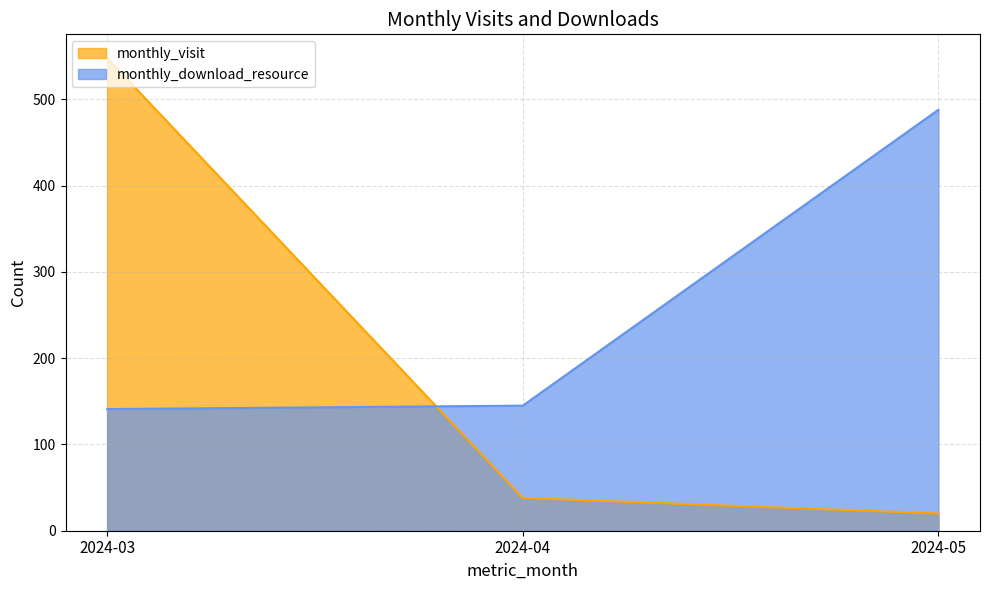

At which label does monthly_download_resource first exceed 145?

2024-05